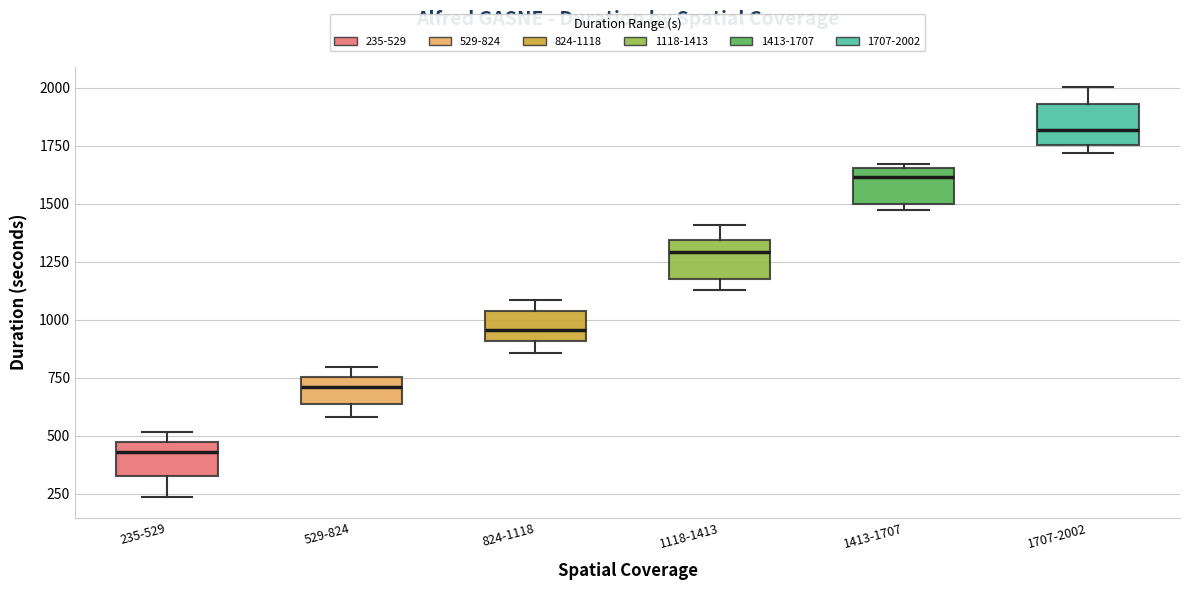

Reading left to right, read every box against the y-axis: the position of its median line, the range the box covers, and the ends of its whiskers. The values are not printed on the chart, so give them approximately, as read against the axis.

235-529: median 450 (just below the box's upper edge), box 350 to 450, whiskers 250 to 500
529-824: median 700, box 650 to 750, whiskers 600 to 800
824-1118: median 950, box 900 to 1050, whiskers 850 to 1100
1118-1413: median 1300, box 1200 to 1350, whiskers 1150 to 1400
1413-1707: median 1600, box 1500 to 1650, whiskers 1450 to 1650 (just above the box's upper edge)
1707-2002: median 1800, box 1750 to 1950, whiskers 1700 to 2000